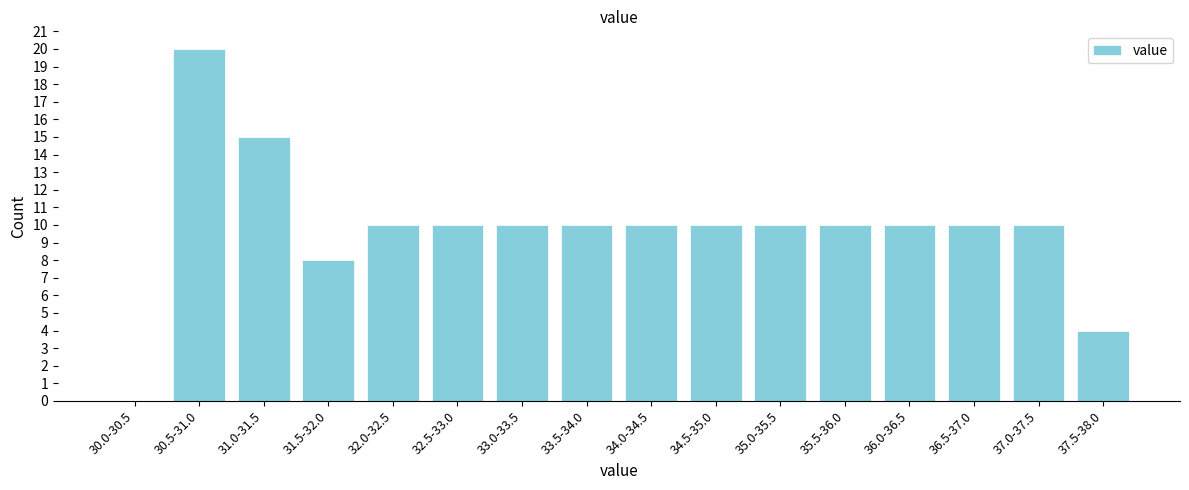

Reading left to right, what are all the values shown in this chart?

30.0-30.5=0	30.5-31.0=20	31.0-31.5=15	31.5-32.0=8	32.0-32.5=10	32.5-33.0=10	33.0-33.5=10	33.5-34.0=10	34.0-34.5=10	34.5-35.0=10	35.0-35.5=10	35.5-36.0=10	36.0-36.5=10	36.5-37.0=10	37.0-37.5=10	37.5-38.0=4